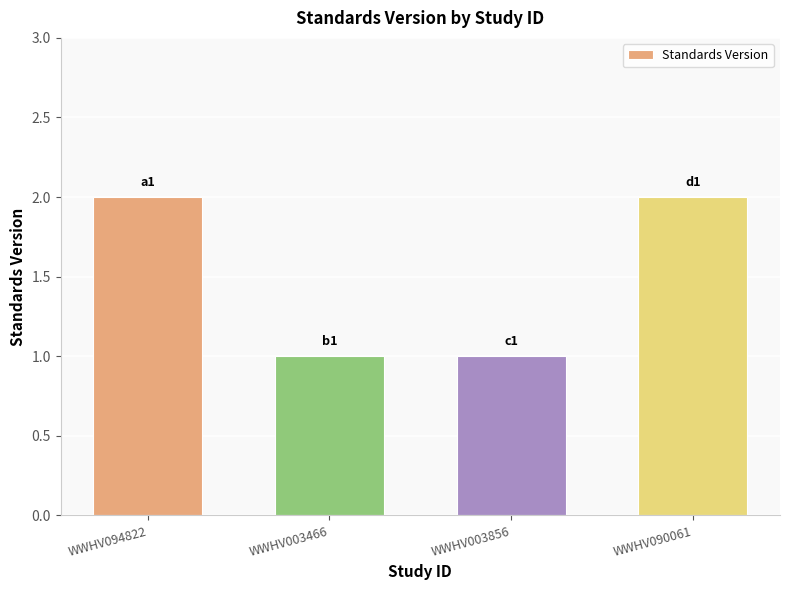

Is it true that the value at WWHV003856 is 1?

True